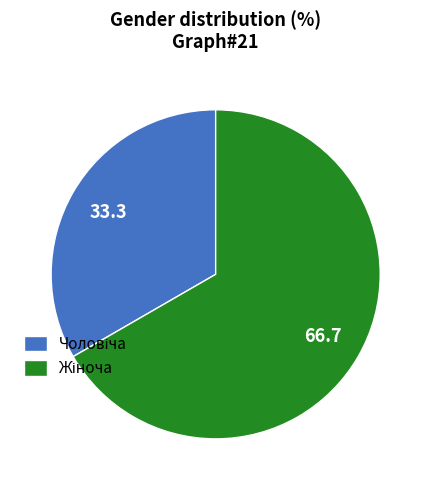

Does any single category account for the majority?

Yes